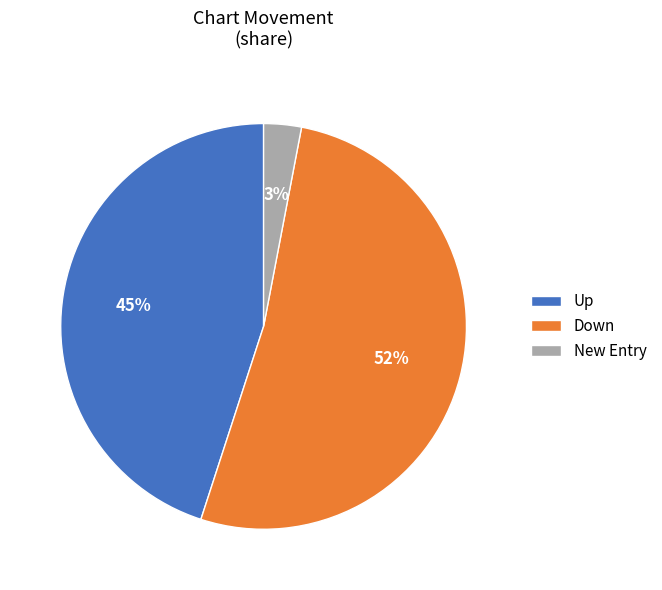

Rank the categories by value from highest to lowest.

Down, Up, New Entry